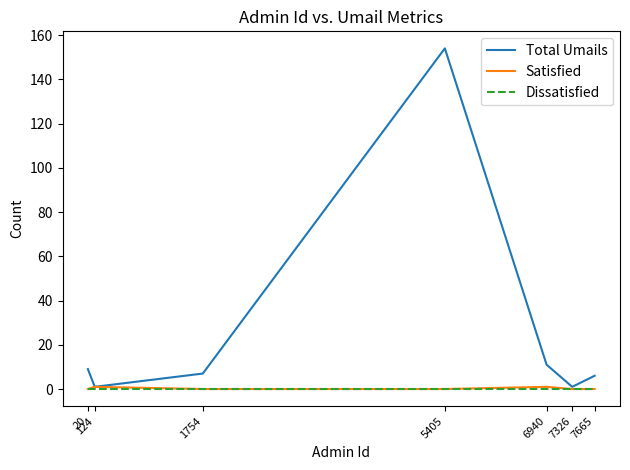

At which label does Total Umails reach its peak?

5405